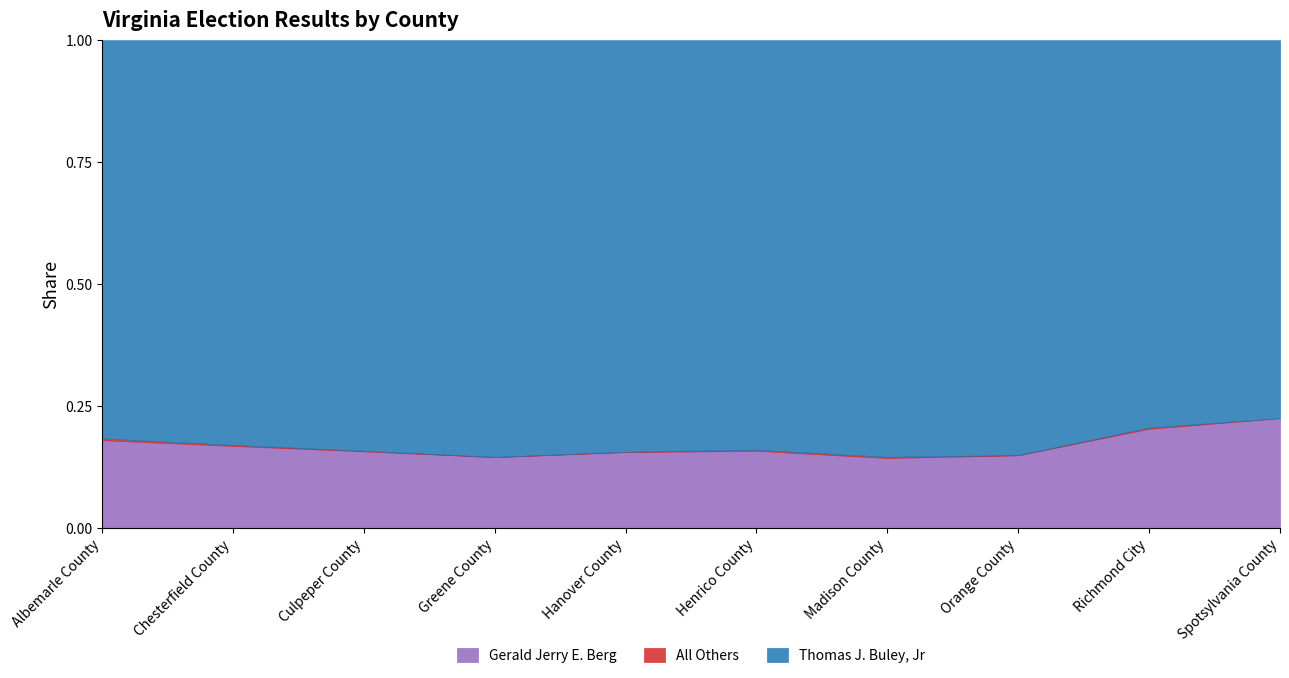

The Gerald Jerry E. Berg series shows 0.2 at Richmond City. True or false?

True